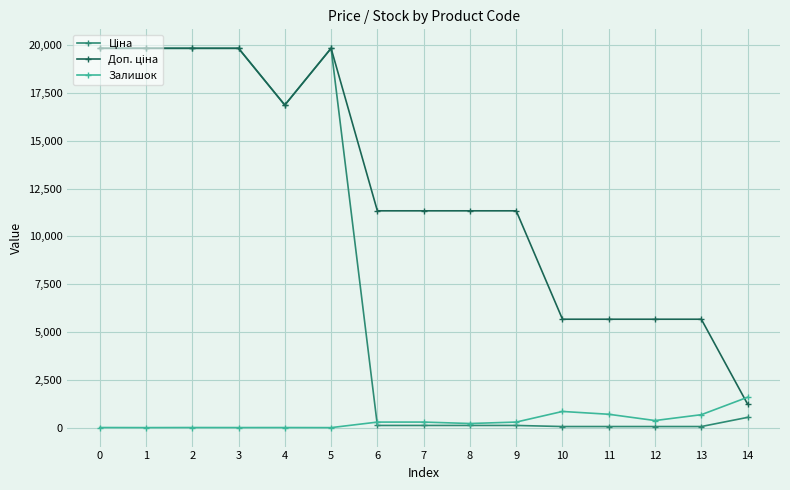

What is the highest value of the Залишок series?

1588.0